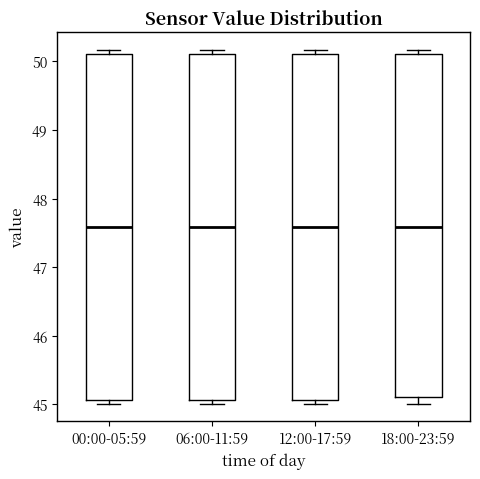

Where is the lower edge of the box for 18:00-23:59 on the y-axis? The values are not printed on the chart, so give them approximately, as read against the axis.

45.1